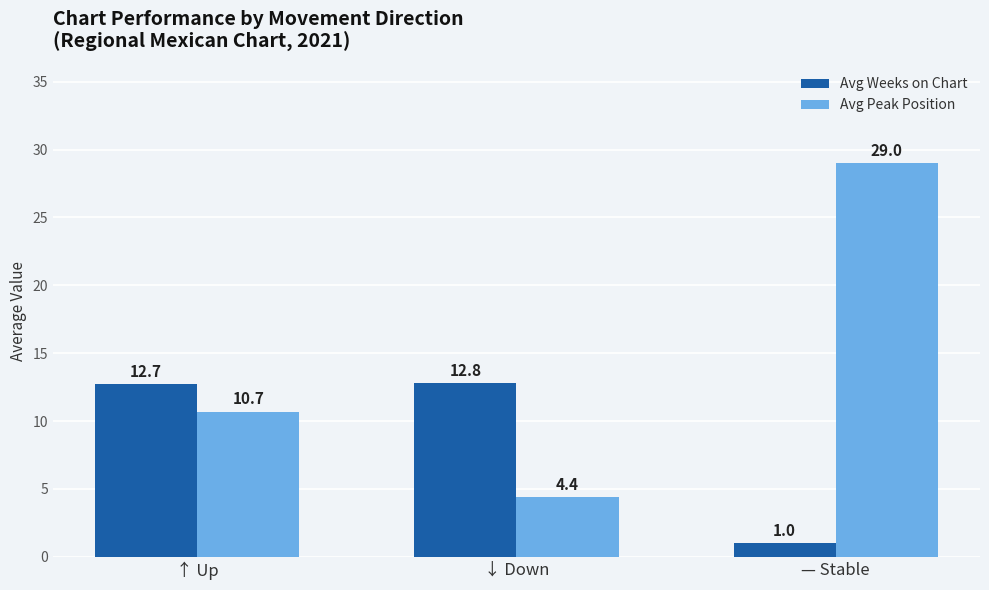

At which label is Avg Peak Position closest to 16?

↑ Up